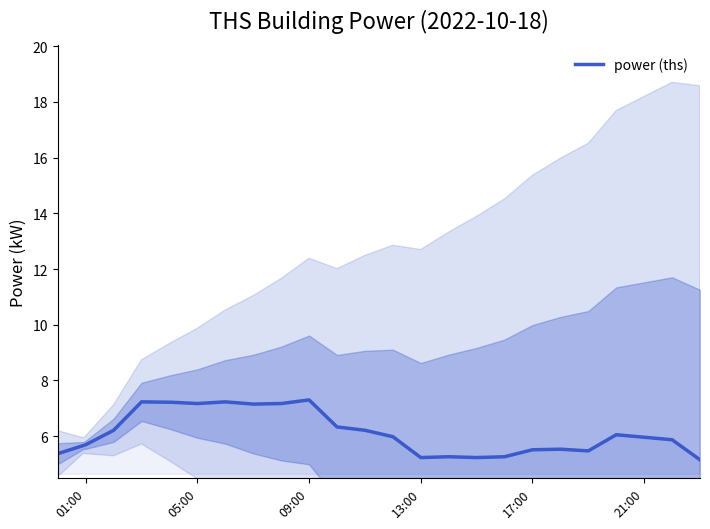

What position from the left is 00:00?

1